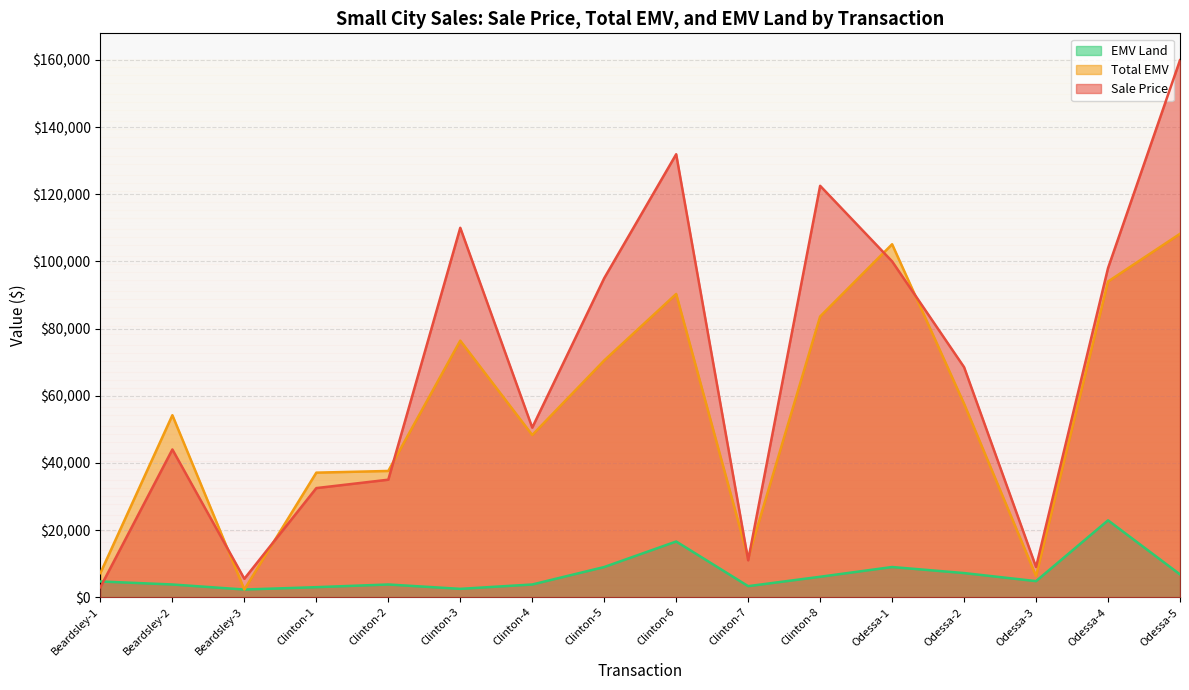

What position from the left is Odessa-2?

13